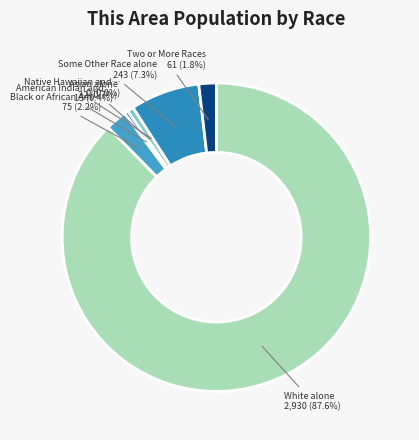

Rank the categories by value from lowest to highest.

Native Hawaiian and Other Pacific, American Indian and Alaska Native, Asian alone, Two or More Races, Black or African American alone, Some Other Race alone, White alone